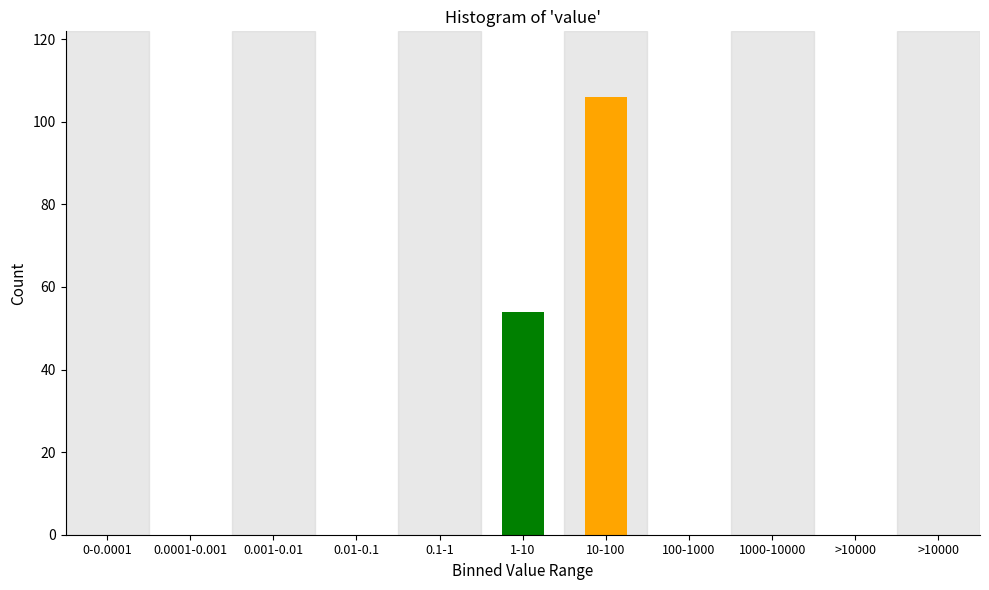

Count the number of categories in the chart.

11